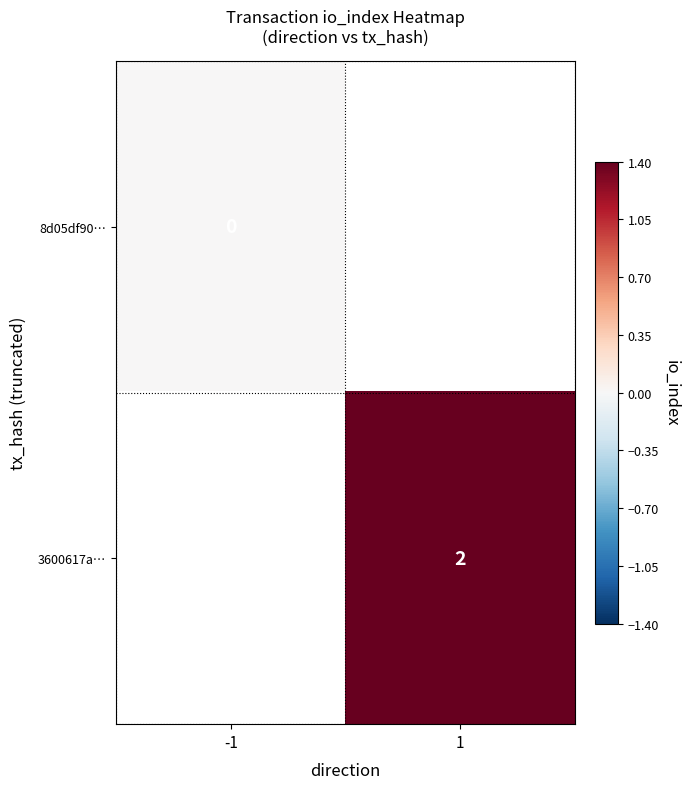

The value of 3600617a… at 1 is 2. True or false?

True